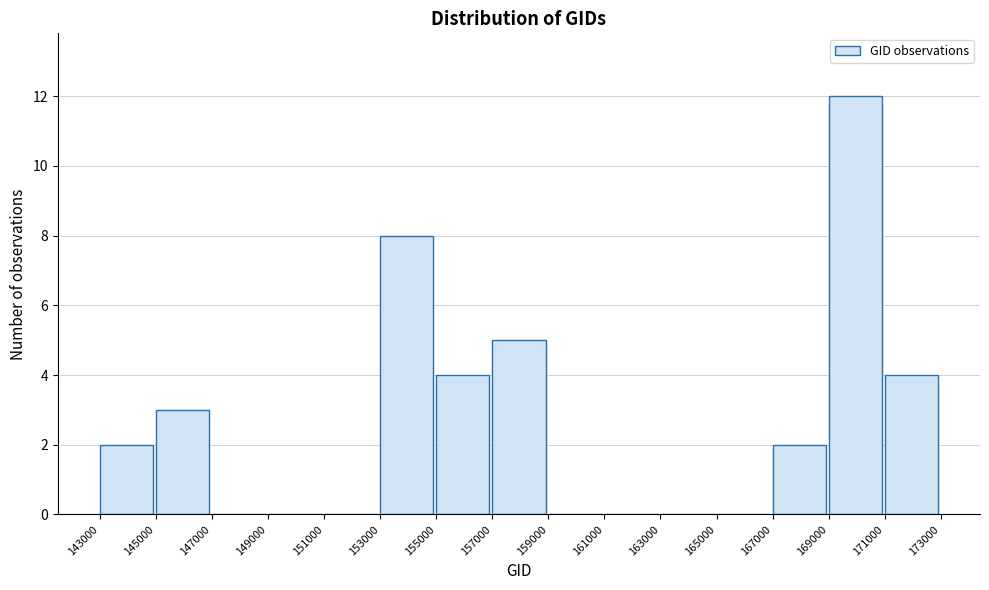

What is the height of the bar covering 167000 to 169000 on the x-axis? The values are not printed on the chart, so give them approximately, as read against the axis.

2